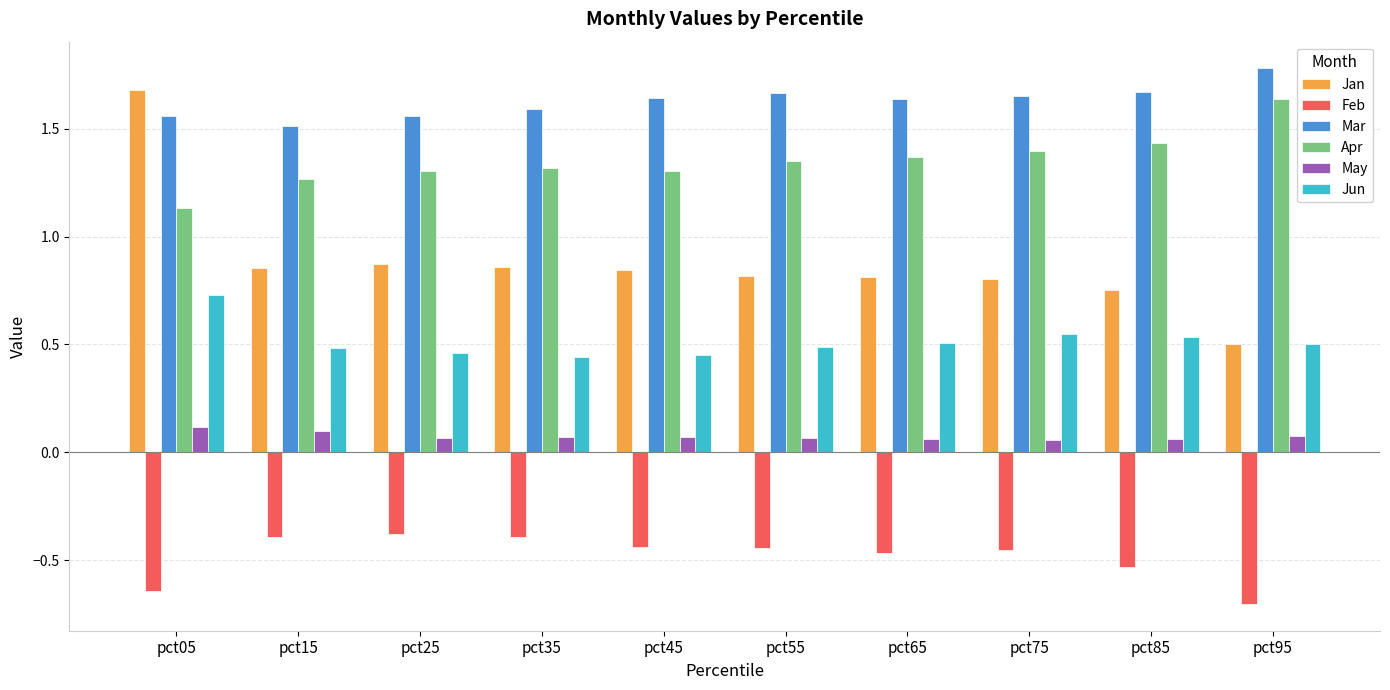

Count the number of categories in the chart.

10